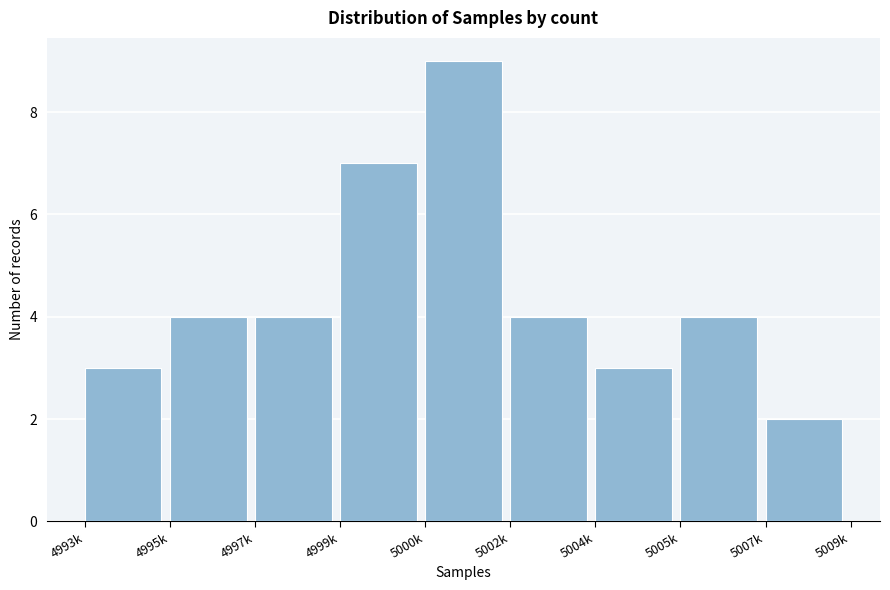

Reading left to right, list all the values displayed in this chart.

4993k=3	4995k=4	4997k=4	4999k=7	5000k=9	5002k=4	5004k=3	5005k=4	5007k=2